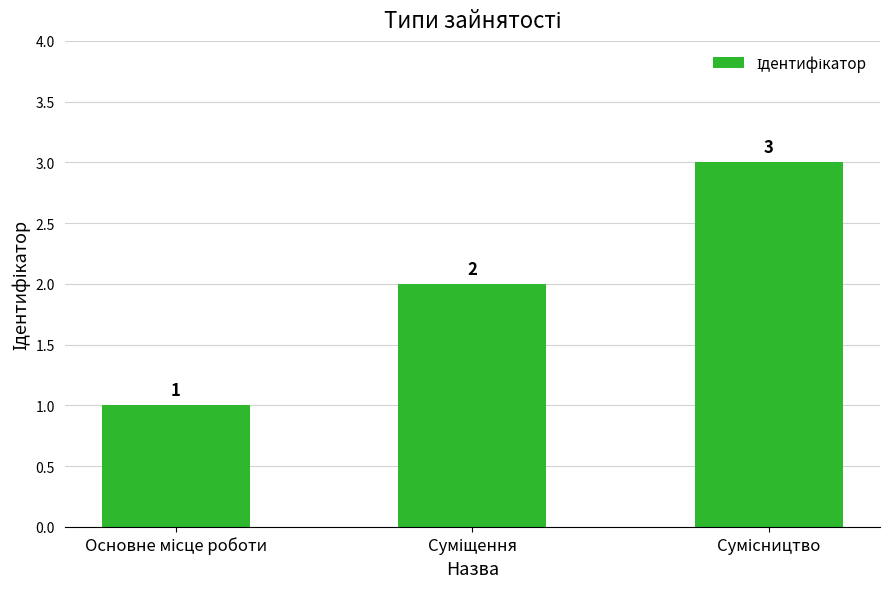

What is the sum of all values?

6